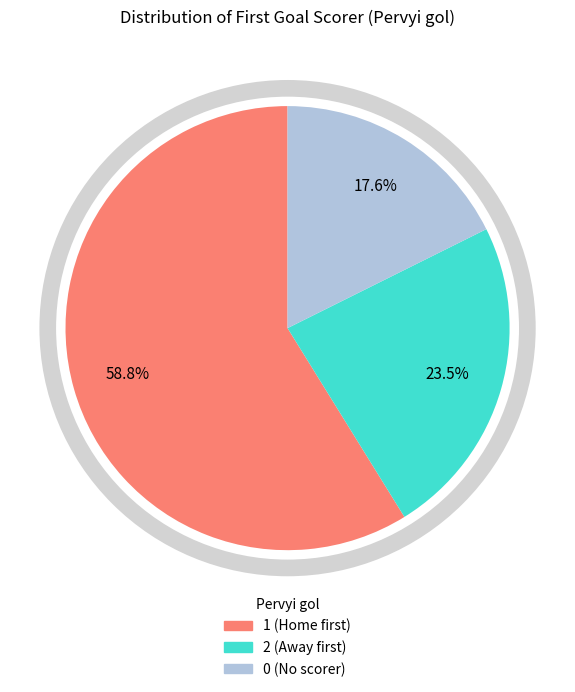

Approximately how many times larger is the value at 2 compared to 0?

1.3